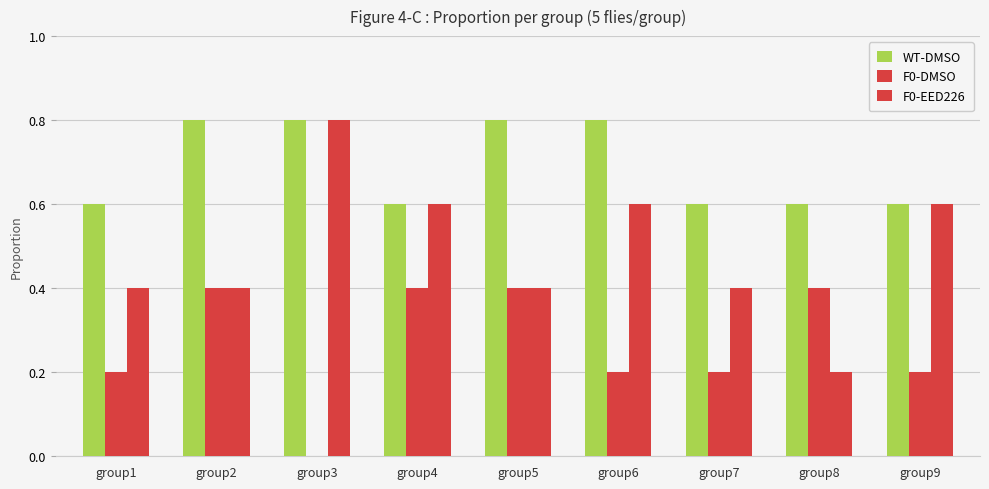

At which category is the sum across all series the highest?

group2